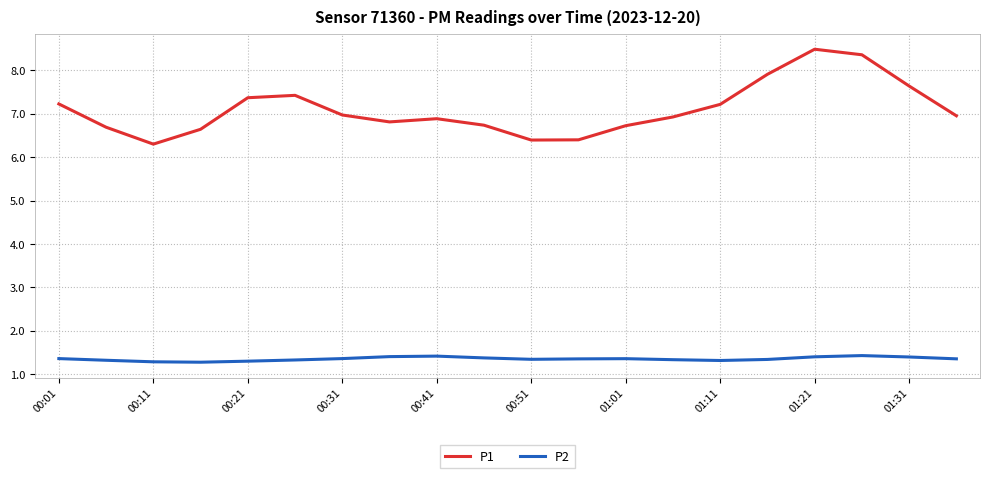

Which series has the widest spread of values?

P1